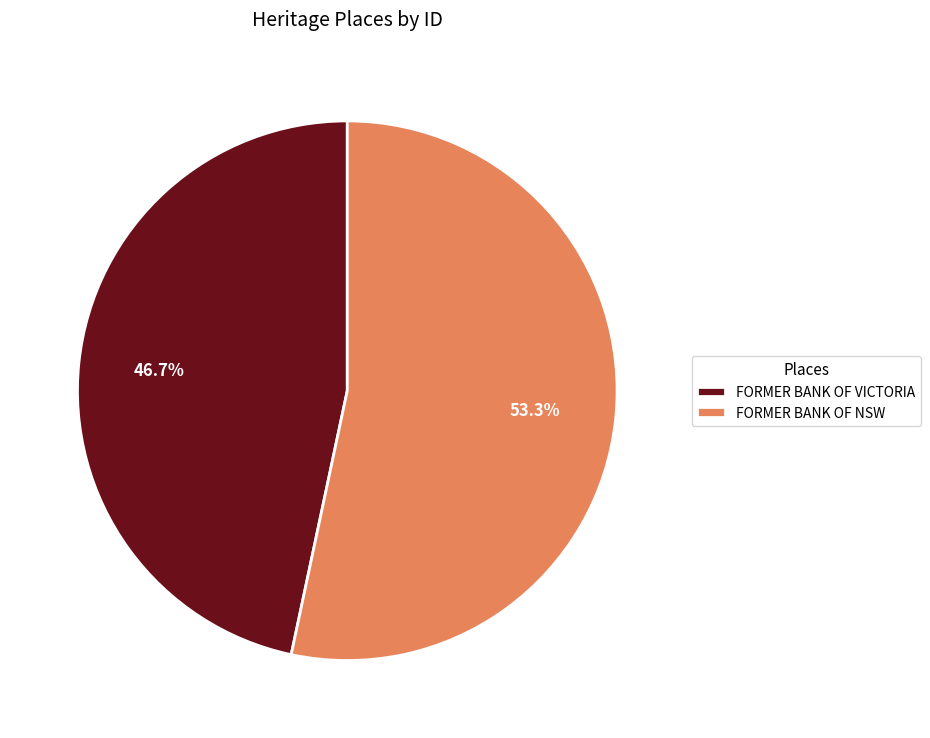

To the nearest percent, what is the difference between the FORMER BANK OF VICTORIA and FORMER BANK OF NSW slice percentages?

7%